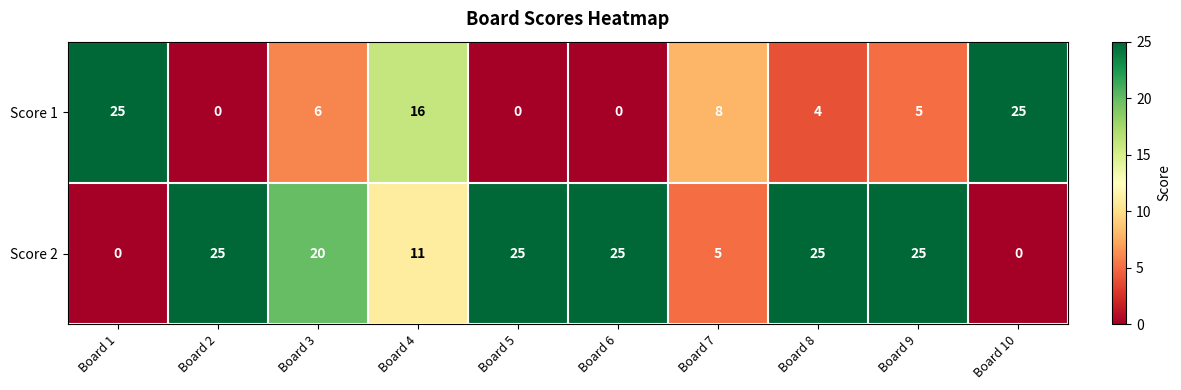

Reading left to right, extract all data points from this chart.

Score 1: 25	0	6	16	0	0	8	4	5	25
Score 2: 0	25	20	11	25	25	5	25	25	0